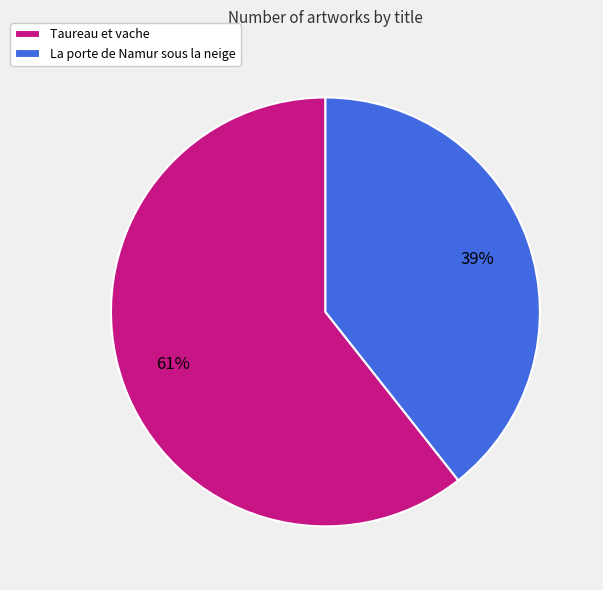

Which has a higher value, La porte de Namur sous la neige or Taureau et vache?

Taureau et vache